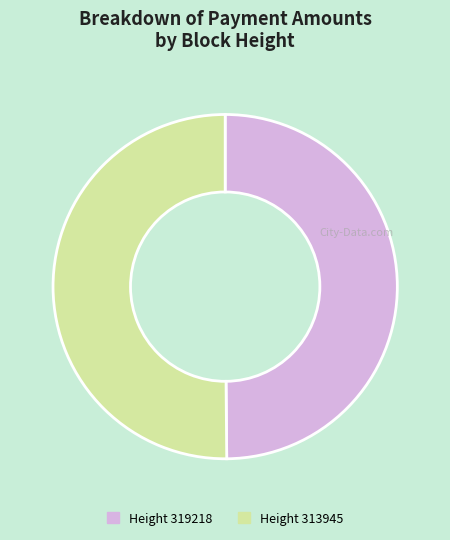

How many slices are in this pie chart?

2